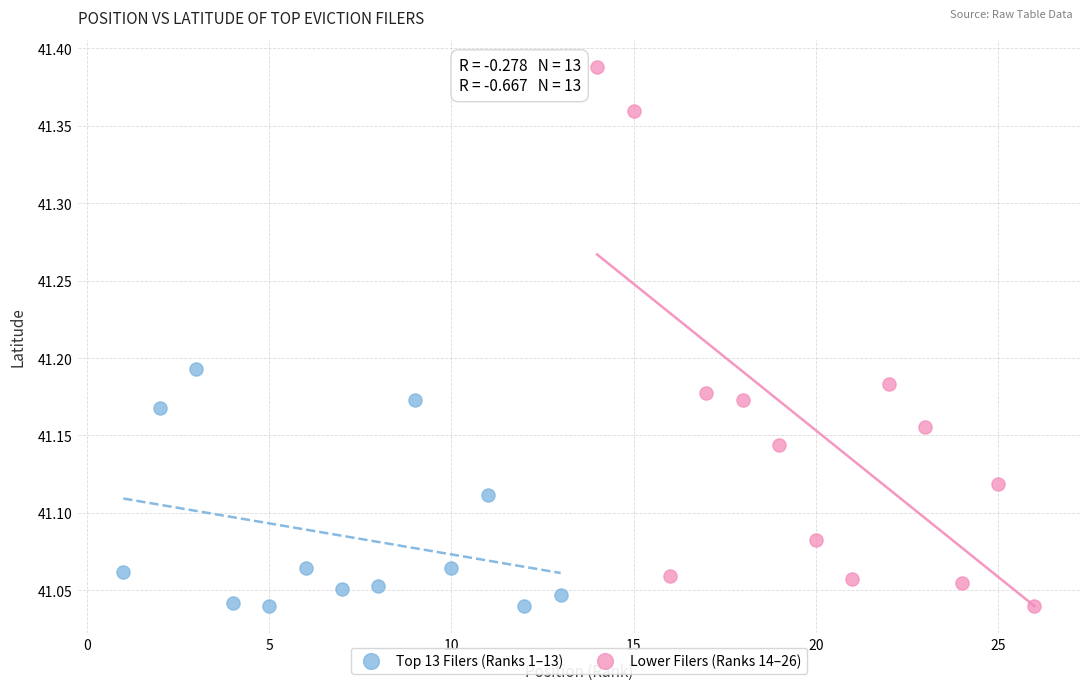

Which series contains the highest Y value?

Lower Filers (Ranks 14–26)